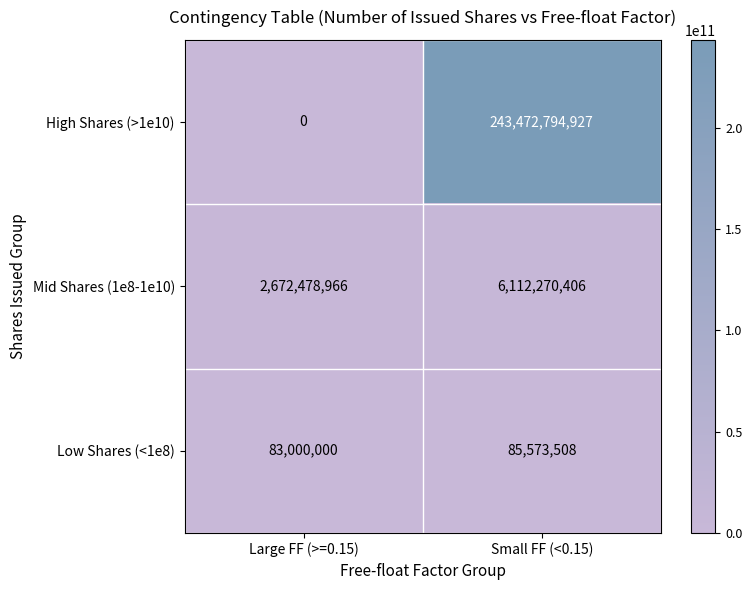

What is the total value across all series at Large FF (>=0.15)?

2755478966